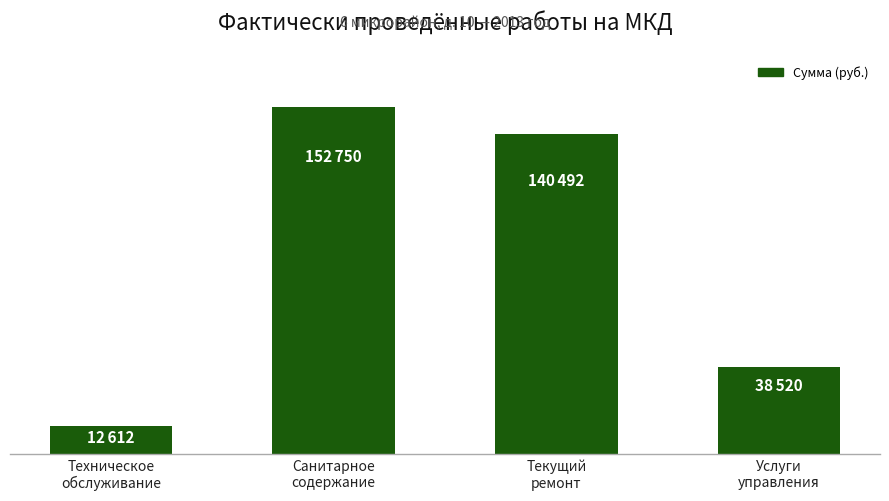

What is the label of the 3rd bar from the right?

Санитарное
содержание